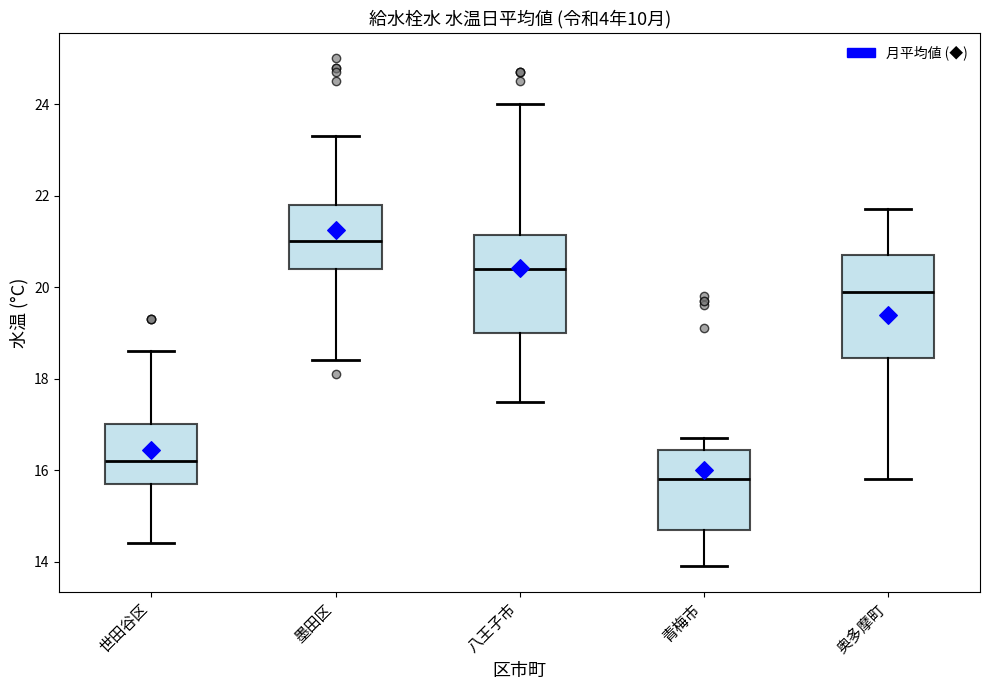

Reading left to right, transcribe this box plot: for each box, give where its median line is, the range the box spans, and where its two whiskers end, as read against the y-axis. The values are not printed on the chart, so give them approximately, as read against the axis.

世田谷区: median 16.2, box 15.8 to 17.0, whiskers 14.4 to 18.6
墨田区: median 21.0, box 20.4 to 21.8, whiskers 18.4 to 23.4
八王子市: median 20.4, box 19.0 to 21.2, whiskers 17.6 to 24.0
青梅市: median 15.8, box 14.8 to 16.4, whiskers 14.0 to 16.8
奥多摩町: median 20.0, box 18.4 to 20.8, whiskers 15.8 to 21.8